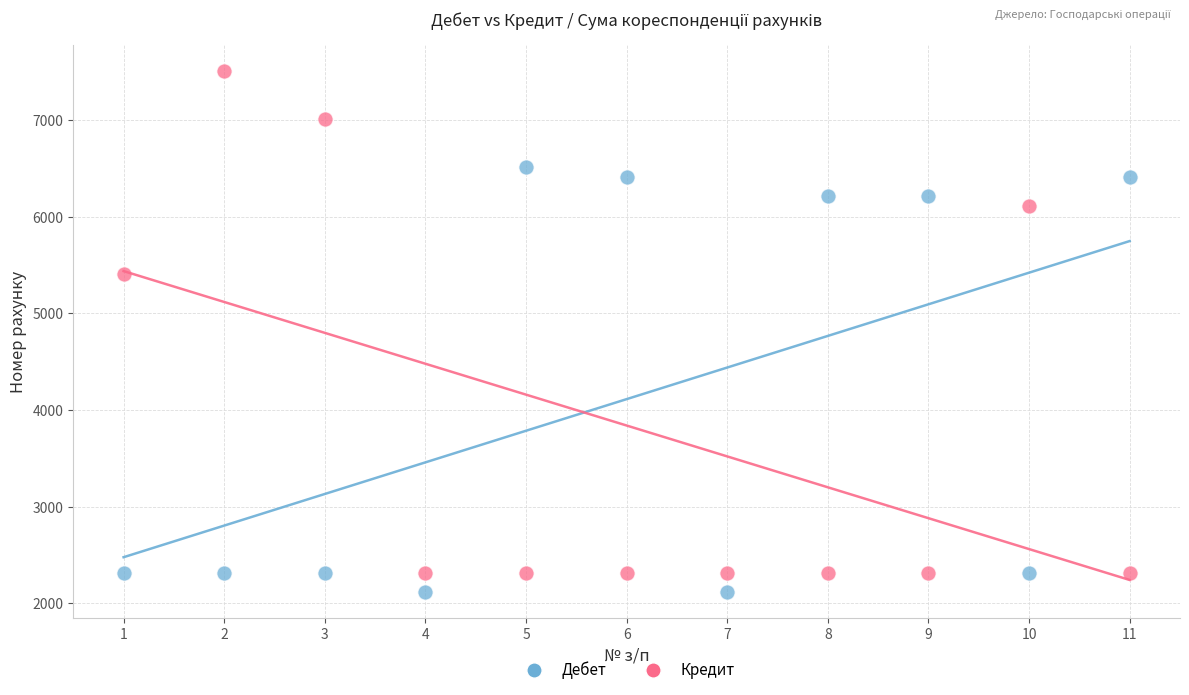

Which series contains the highest Y value?

Кредит